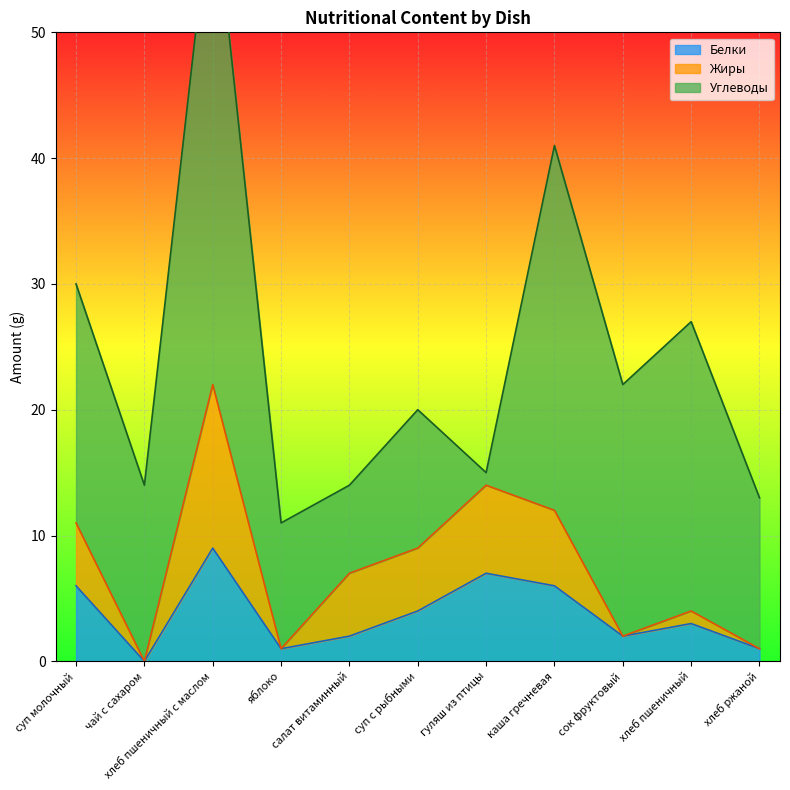

The value of Жиры at салат витаминный is 3. True or false?

False